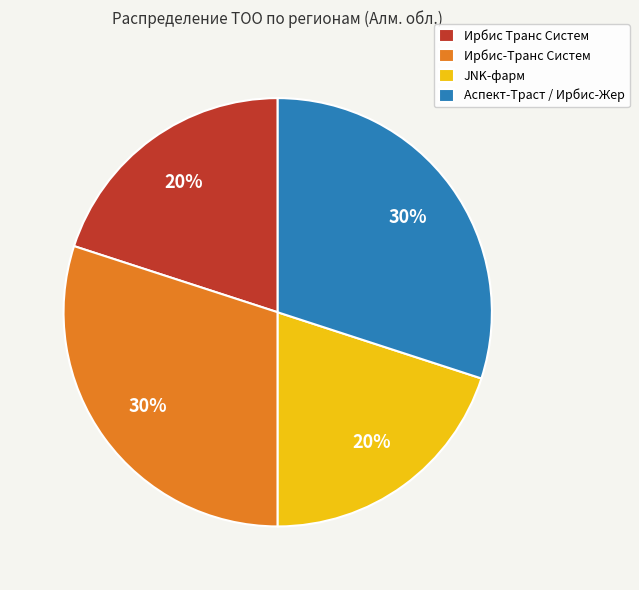

Is the sum of JNK-фарм and Ирбис Транс Систем greater than half?

No